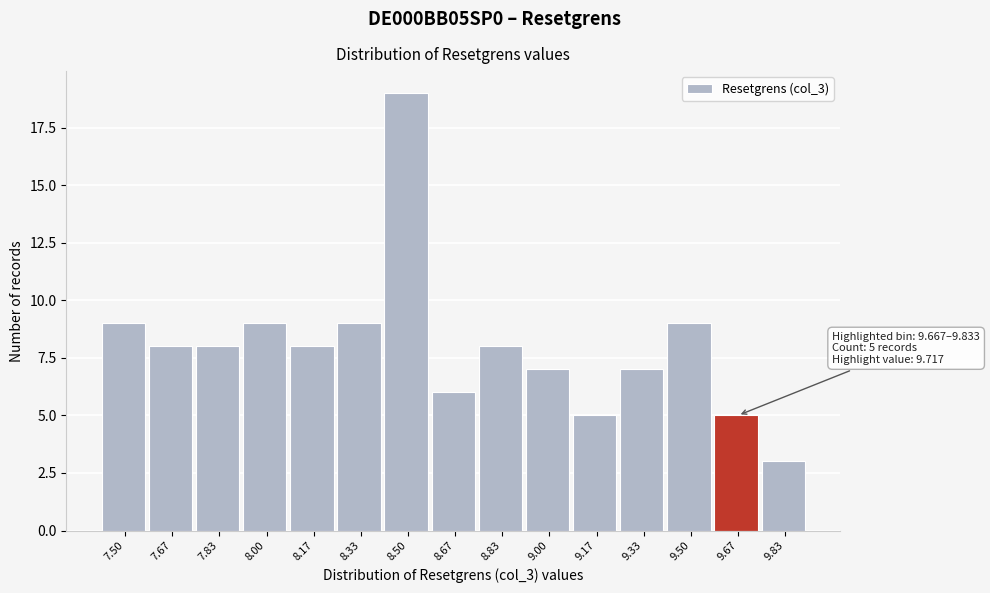

Reading left to right, list all the values displayed in this chart.

9	8	8	9	8	9	19	6	8	7	5	7	9	5	3